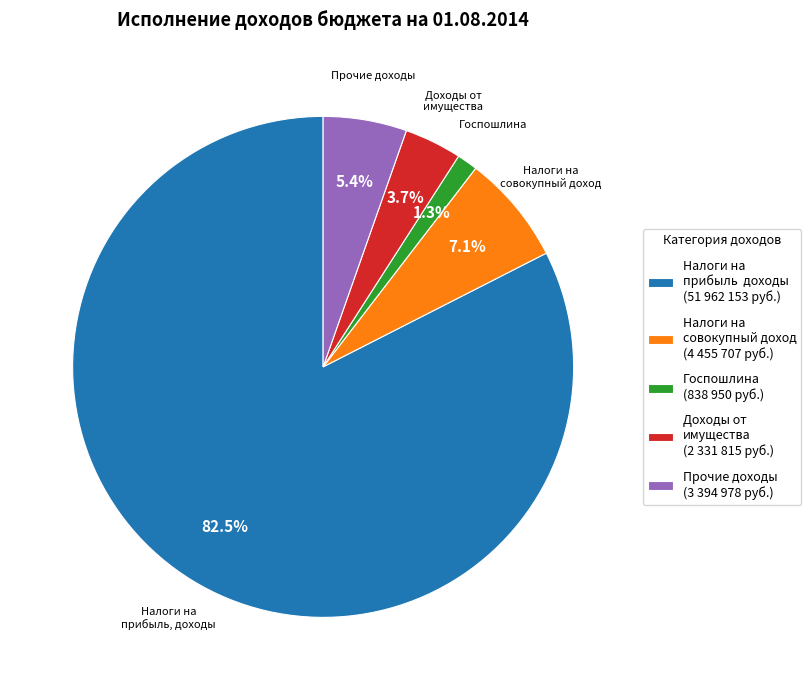

Do Налоги на совокупный доход (4 455 707 руб.) and Налоги на прибыль доходы (51 962 153 руб.) together represent more than half of the pie?

Yes